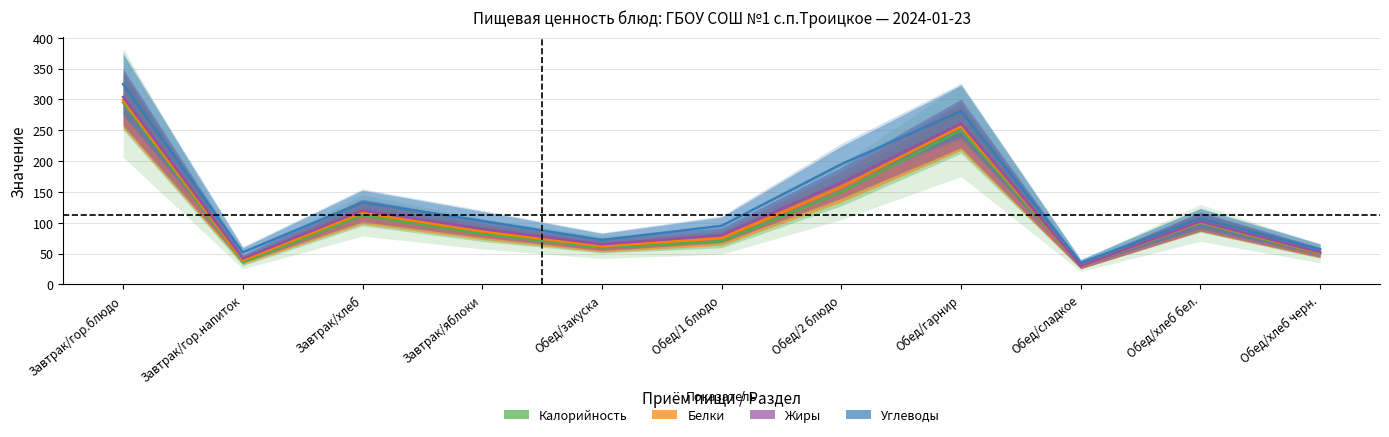

The value of Углеводы at Обед/гарнир is 281. True or false?

True